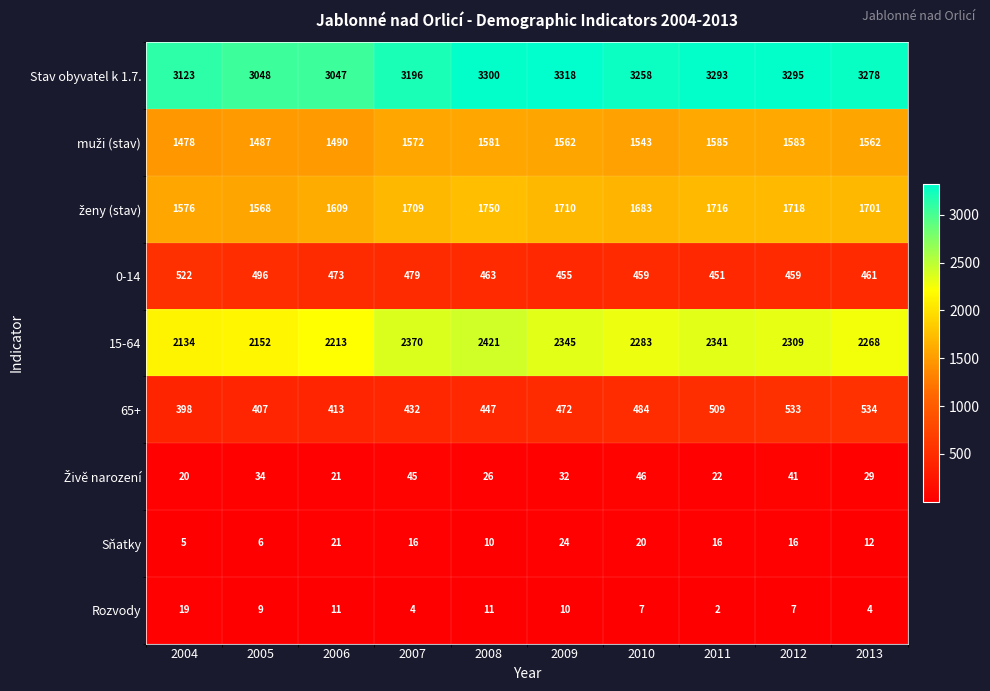

What is the difference between the highest and lowest values at 2005?

3042